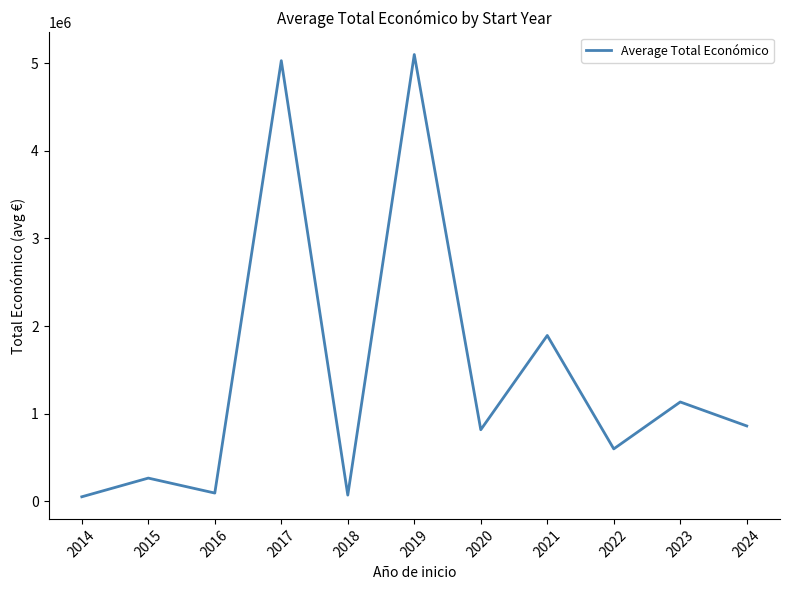

What is the greatest value displayed?

5100563.5